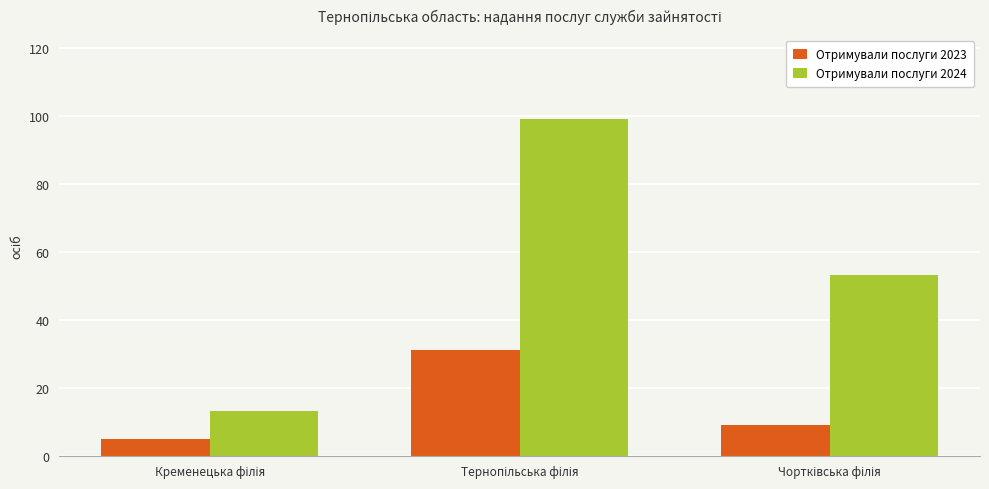

What is the minimum value for Отримували послуги 2024?

13